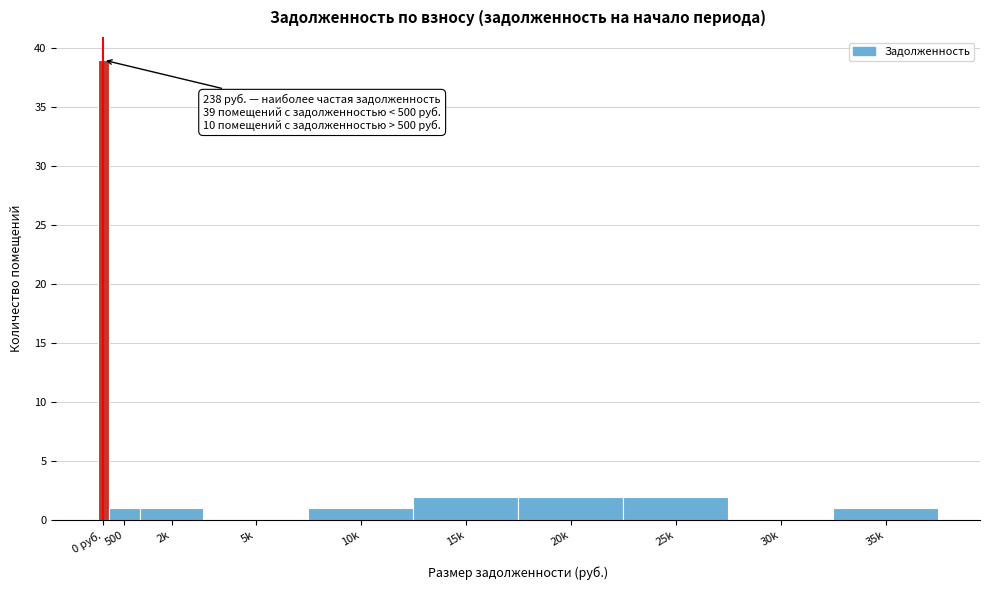

Reading left to right, what are all the values shown in this chart?

0 руб.=39	500=1	2k=1	5k=0	10k=1	15k=2	20k=2	25k=2	30k=0	35k=1